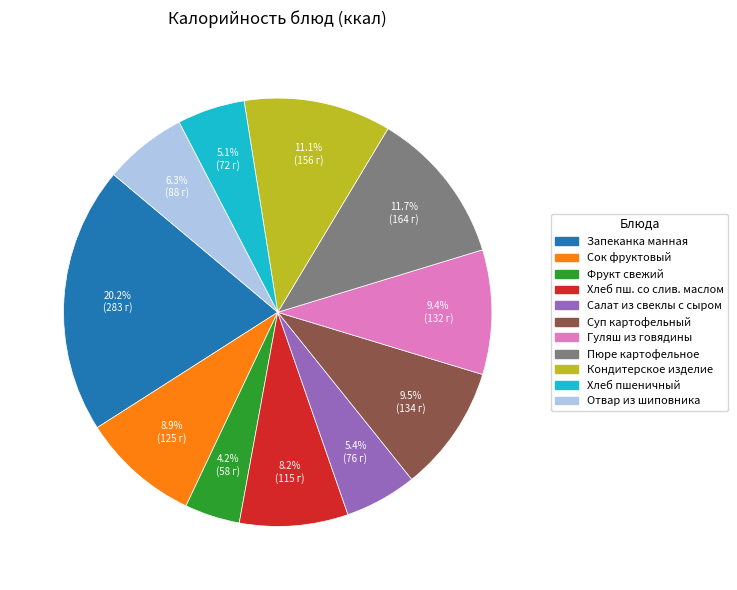

Is there a majority slice in this chart?

No